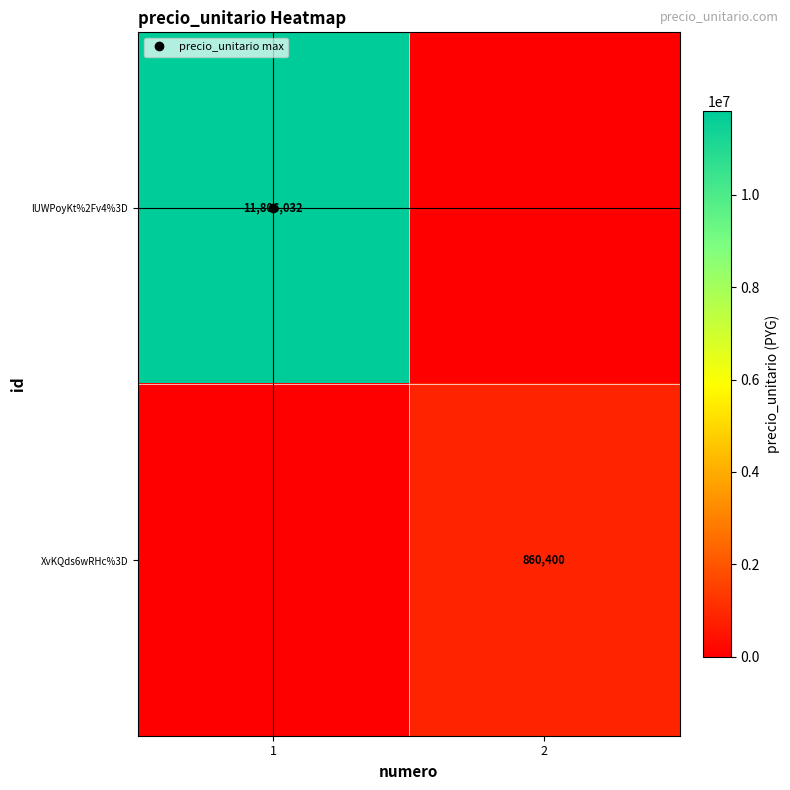

At how many categories does at least one series exceed 3103683?

1